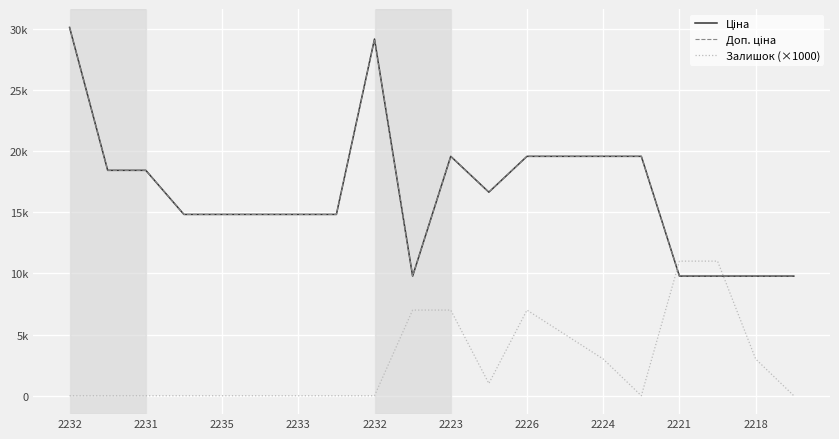

What is the label of the 7th point from the right?

13